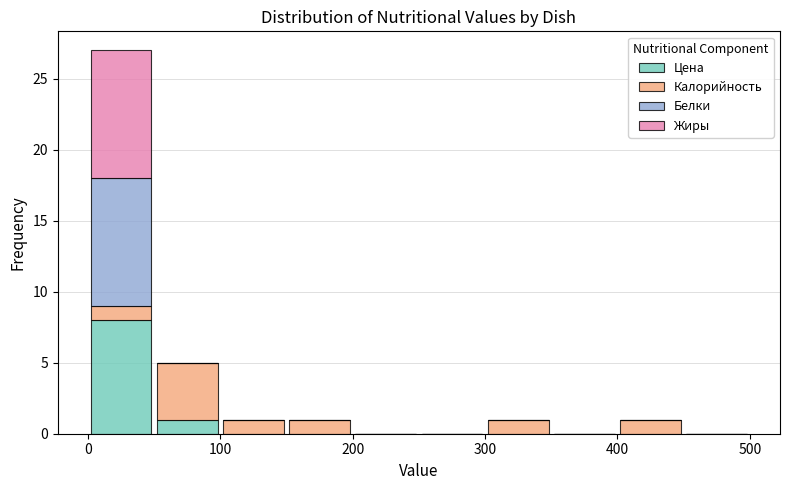

Which range on the x-axis has the tallest stacked bar (by total height)?

0 to 50